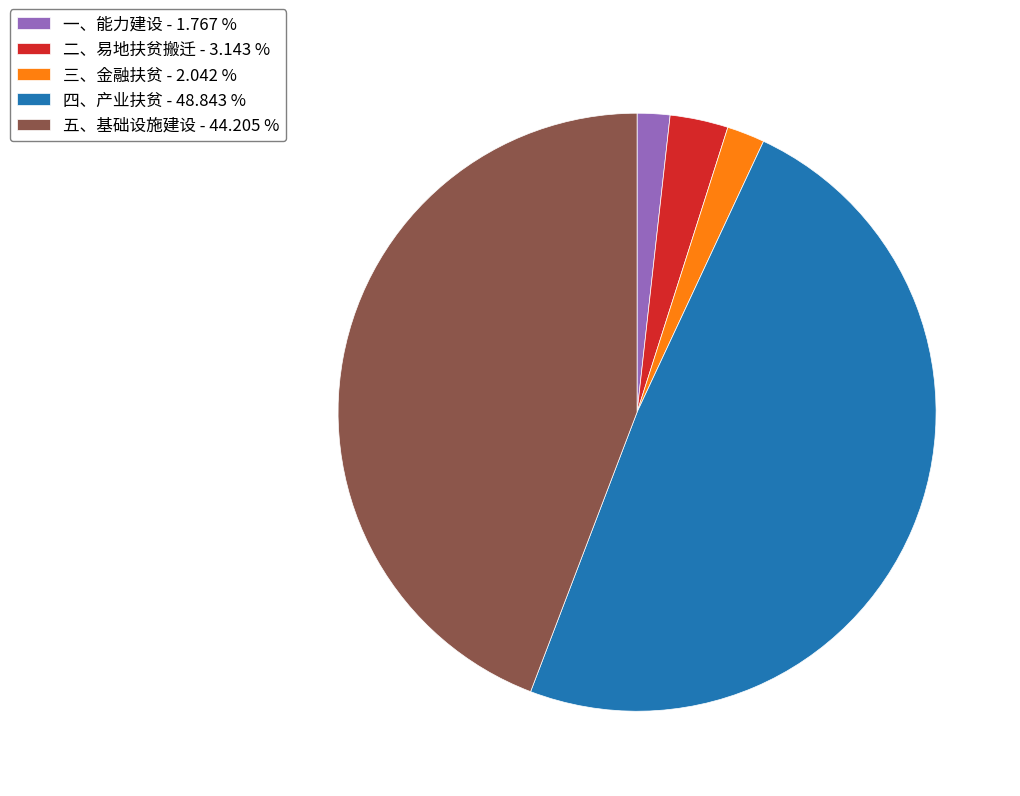

True or false: 二、易地扶贫搬迁 accounts for 3% of the total.

True